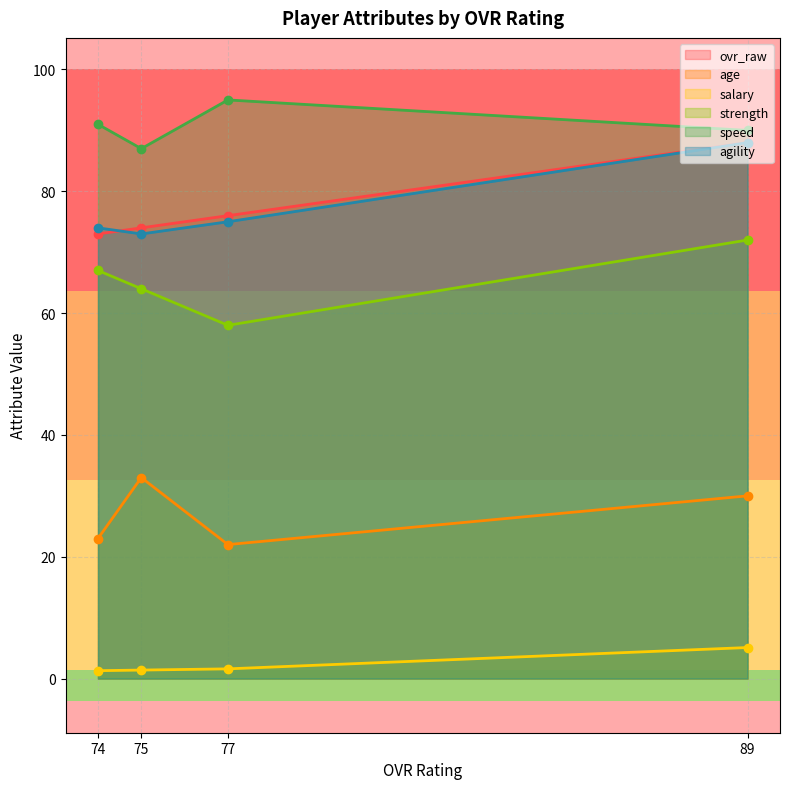

The value of agility at 74 is 128.0. True or false?

False